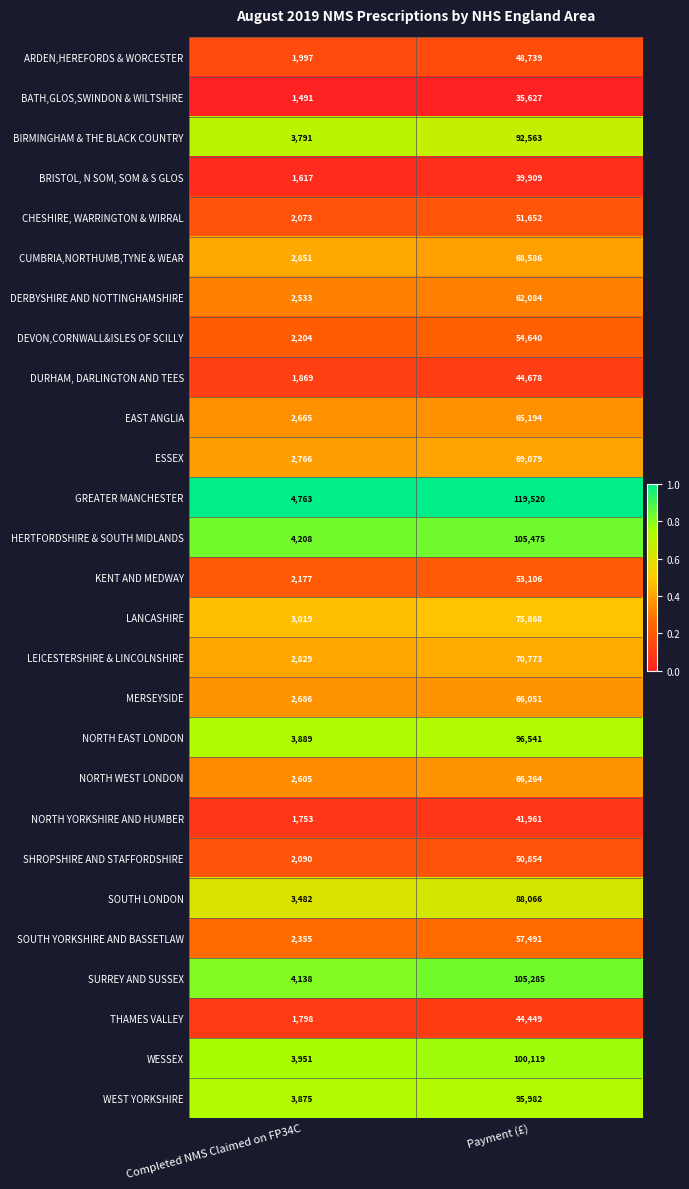

Which series has the widest spread of values?

GREATER MANCHESTER